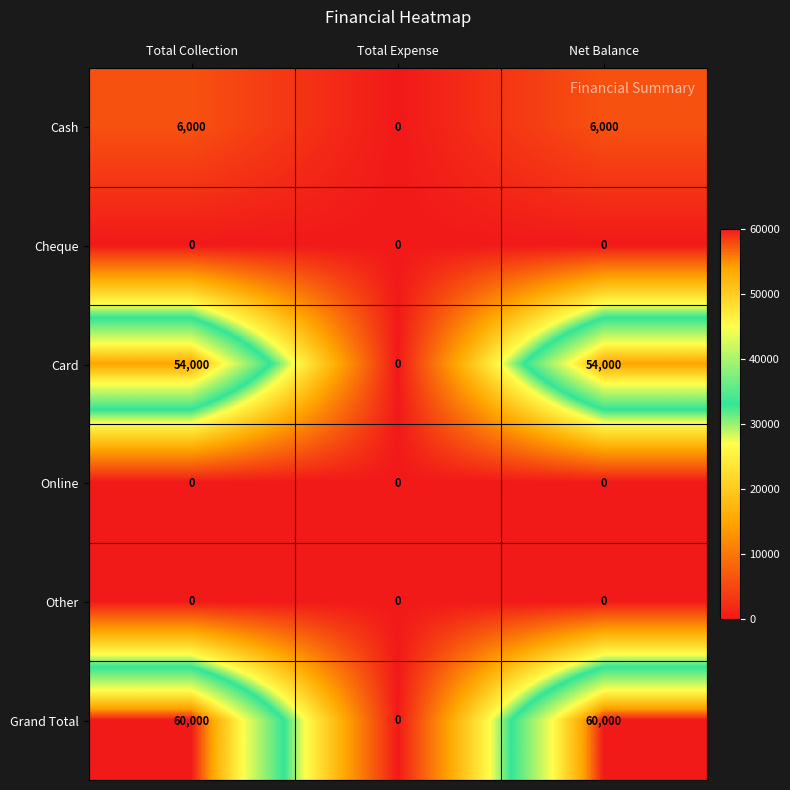

Which series has the widest spread of values?

Grand Total